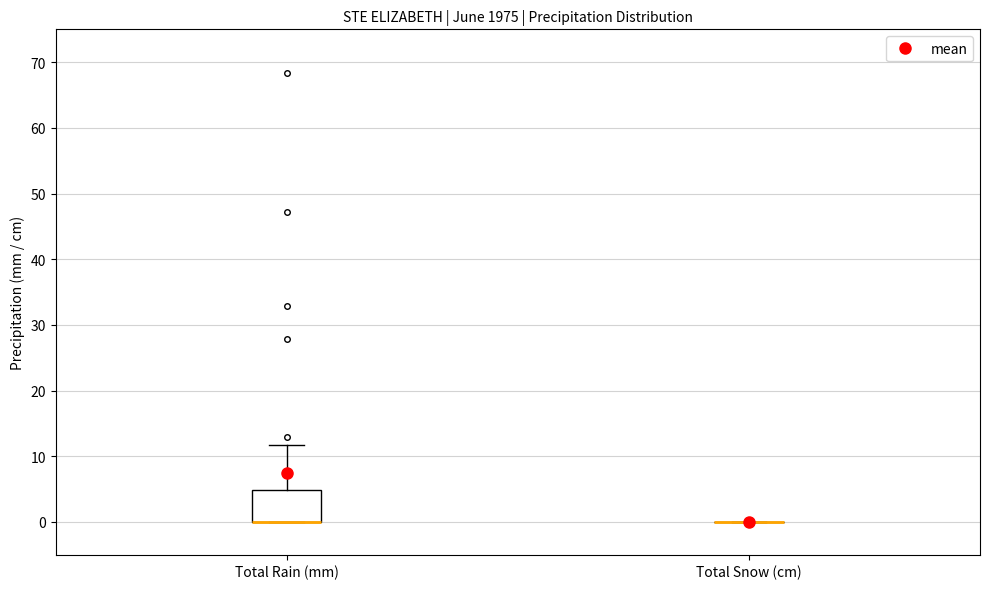

Which box is the tallest, from its lower edge to its upper edge?

Total Rain (mm)